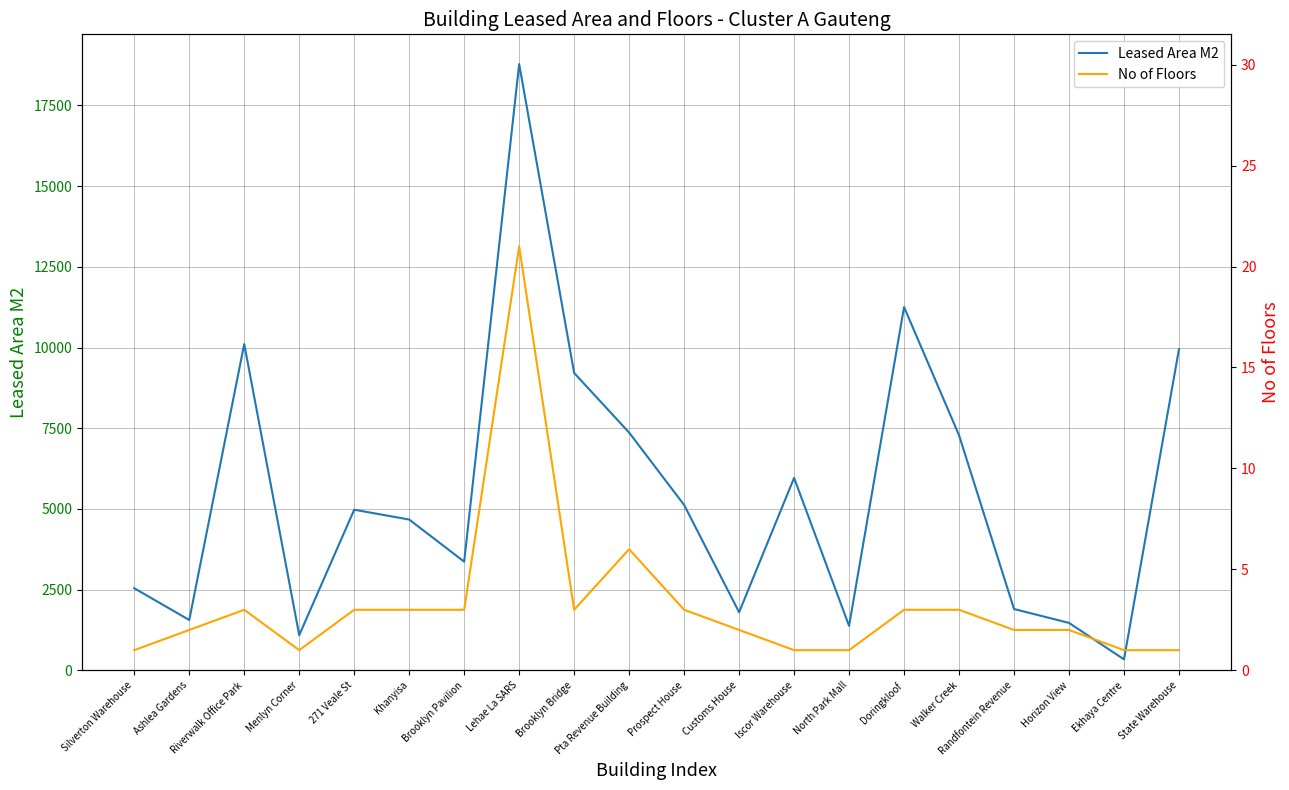

True or false: Leased Area M2 and No of Floors cross at least once.

False